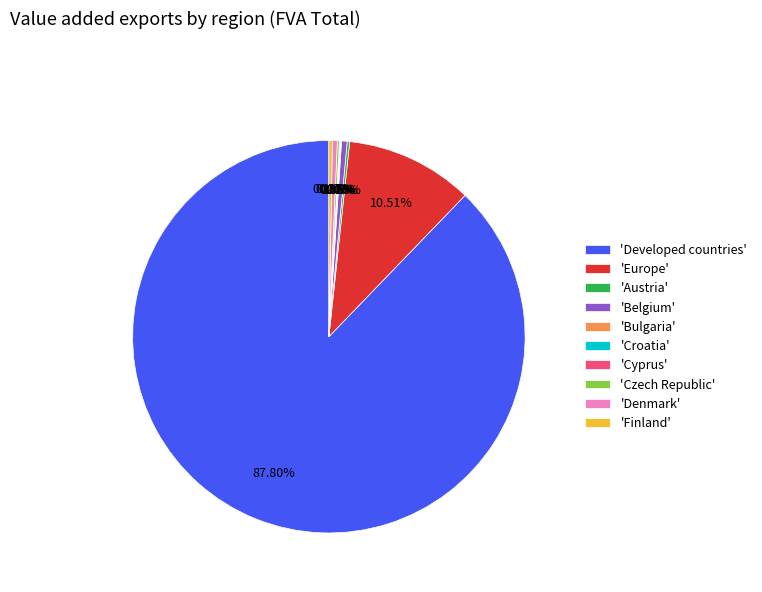

Which category has the biggest portion of the pie?

'Developed countries'